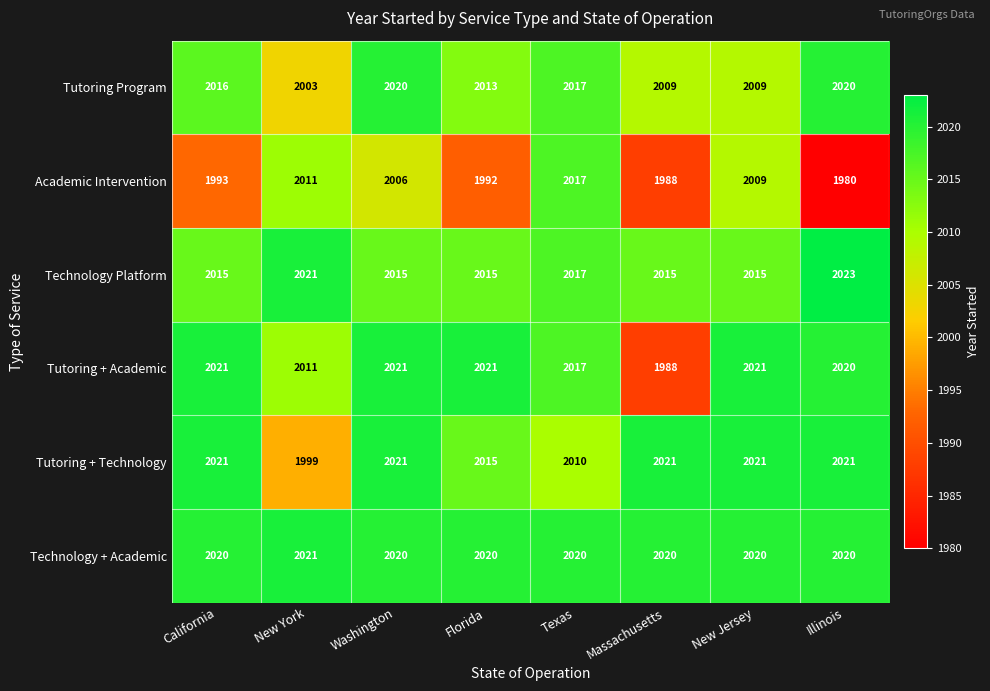

What value does the Technology Platform series have at Illinois?

2023